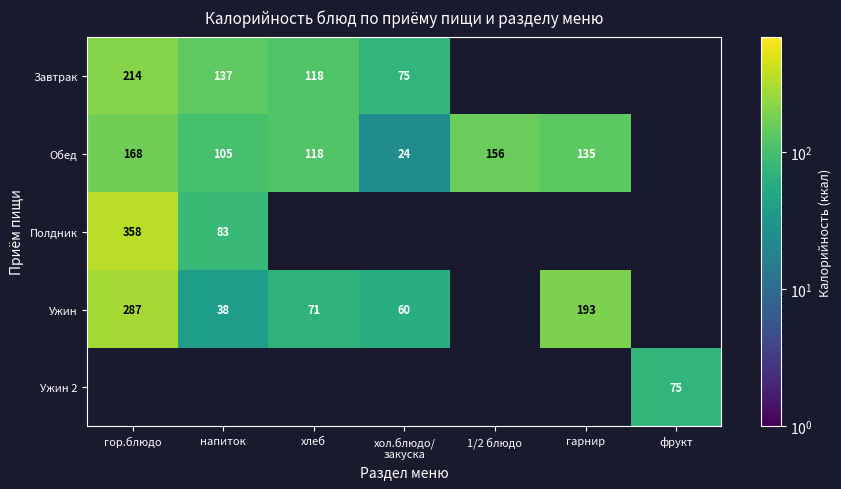

What is the difference between the maximum and minimum values in the Ужин series?

248.5